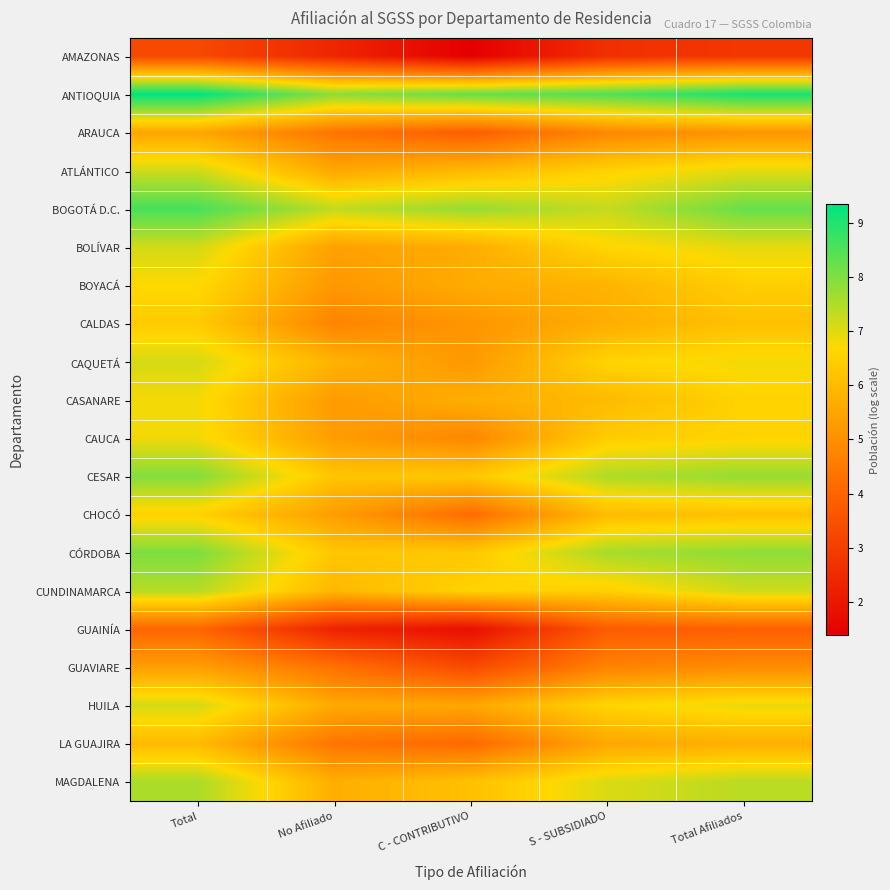

Reading left to right, list all the values displayed in this chart.

AMAZONAS: Total=3.3	No Afiliado=2.4	C - CONTRIBUTIVO=1.4	S - SUBSIDIADO=2.6	Total Afiliados=2.8
ANTIOQUIA: Total=9.3	No Afiliado=7.9	C - CONTRIBUTIVO=8.3	S - SUBSIDIADO=8.5	Total Afiliados=9.1
ARAUCA: Total=5.5	No Afiliado=4.4	C - CONTRIBUTIVO=3.8	S - SUBSIDIADO=4.8	Total Afiliados=5.1
ATLÁNTICO: Total=7.2	No Afiliado=5.6	C - CONTRIBUTIVO=6.0	S - SUBSIDIADO=6.5	Total Afiliados=7.0
BOGOTÁ D.C.: Total=8.6	No Afiliado=7.3	C - CONTRIBUTIVO=7.8	S - SUBSIDIADO=7.3	Total Afiliados=8.3
BOLÍVAR: Total=7.1	No Afiliado=5.4	C - CONTRIBUTIVO=5.7	S - SUBSIDIADO=6.6	Total Afiliados=7.0
BOYACÁ: Total=6.7	No Afiliado=5.2	C - CONTRIBUTIVO=5.7	S - SUBSIDIADO=5.8	Total Afiliados=6.4
CALDAS: Total=6.4	No Afiliado=4.7	C - CONTRIBUTIVO=5.1	S - SUBSIDIADO=5.7	Total Afiliados=6.1
CAQUETÁ: Total=7.1	No Afiliado=5.8	C - CONTRIBUTIVO=5.2	S - SUBSIDIADO=6.6	Total Afiliados=6.8
CASANARE: Total=6.8	No Afiliado=5.3	C - CONTRIBUTIVO=5.7	S - SUBSIDIADO=6.0	Total Afiliados=6.5
CAUCA: Total=6.8	No Afiliado=5.3	C - CONTRIBUTIVO=4.8	S - SUBSIDIADO=6.4	Total Afiliados=6.6
CESAR: Total=8.0	No Afiliado=6.2	C - CONTRIBUTIVO=6.3	S - SUBSIDIADO=7.5	Total Afiliados=7.8
CHOCÓ: Total=6.5	No Afiliado=5.3	C - CONTRIBUTIVO=4.2	S - SUBSIDIADO=6.0	Total Afiliados=6.2
CÓRDOBA: Total=8.0	No Afiliado=6.3	C - CONTRIBUTIVO=6.3	S - SUBSIDIADO=7.6	Total Afiliados=7.8
CUNDINAMARCA: Total=7.5	No Afiliado=5.9	C - CONTRIBUTIVO=6.6	S - SUBSIDIADO=6.5	Total Afiliados=7.2
GUAINÍA: Total=4.1	No Afiliado=2.3	C - CONTRIBUTIVO=1.8	S - SUBSIDIADO=3.8	Total Afiliados=3.9
GUAVIARE: Total=5.4	No Afiliado=4.3	C - CONTRIBUTIVO=3.3	S - SUBSIDIADO=4.7	Total Afiliados=4.9
HUILA: Total=7.1	No Afiliado=5.6	C - CONTRIBUTIVO=5.5	S - SUBSIDIADO=6.6	Total Afiliados=6.9
LA GUAJIRA: Total=6.0	No Afiliado=4.4	C - CONTRIBUTIVO=4.1	S - SUBSIDIADO=5.5	Total Afiliados=5.8
MAGDALENA: Total=7.6	No Afiliado=5.7	C - CONTRIBUTIVO=6.1	S - SUBSIDIADO=7.1	Total Afiliados=7.4